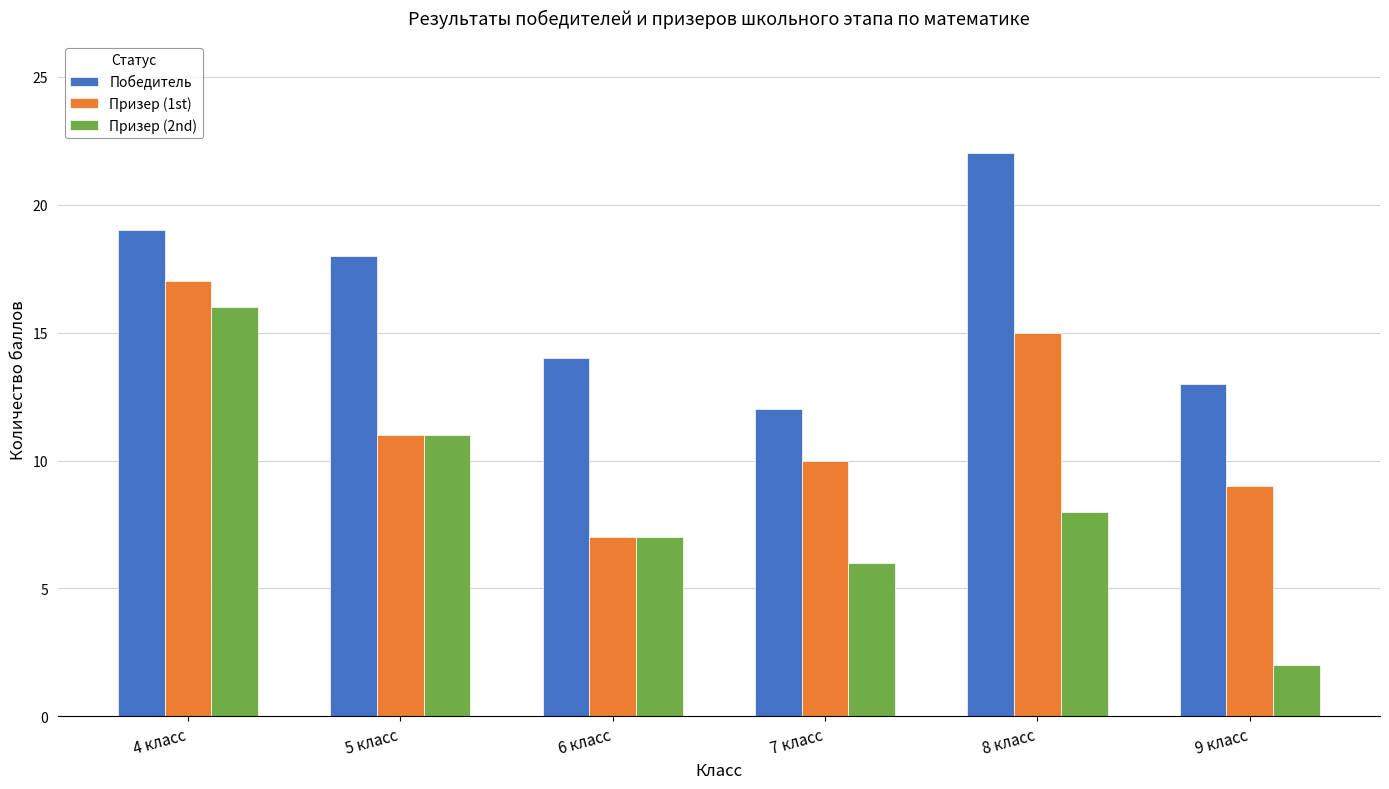

What is the maximum value shown in the chart?

22